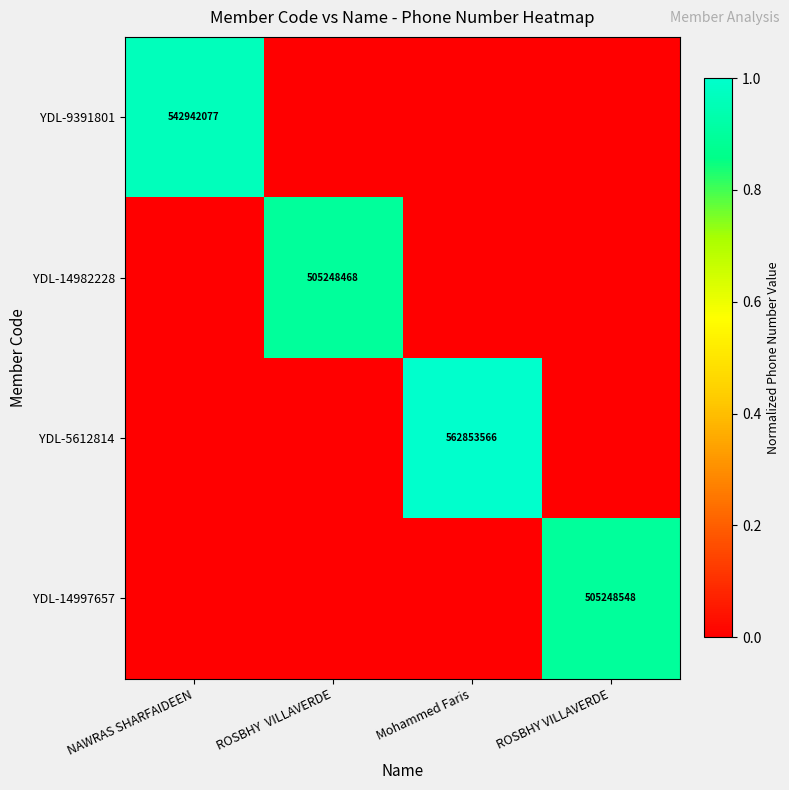

True or false: YDL-9391801 has a value of 542942077 at NAWRAS SHARFAIDEEN.

True